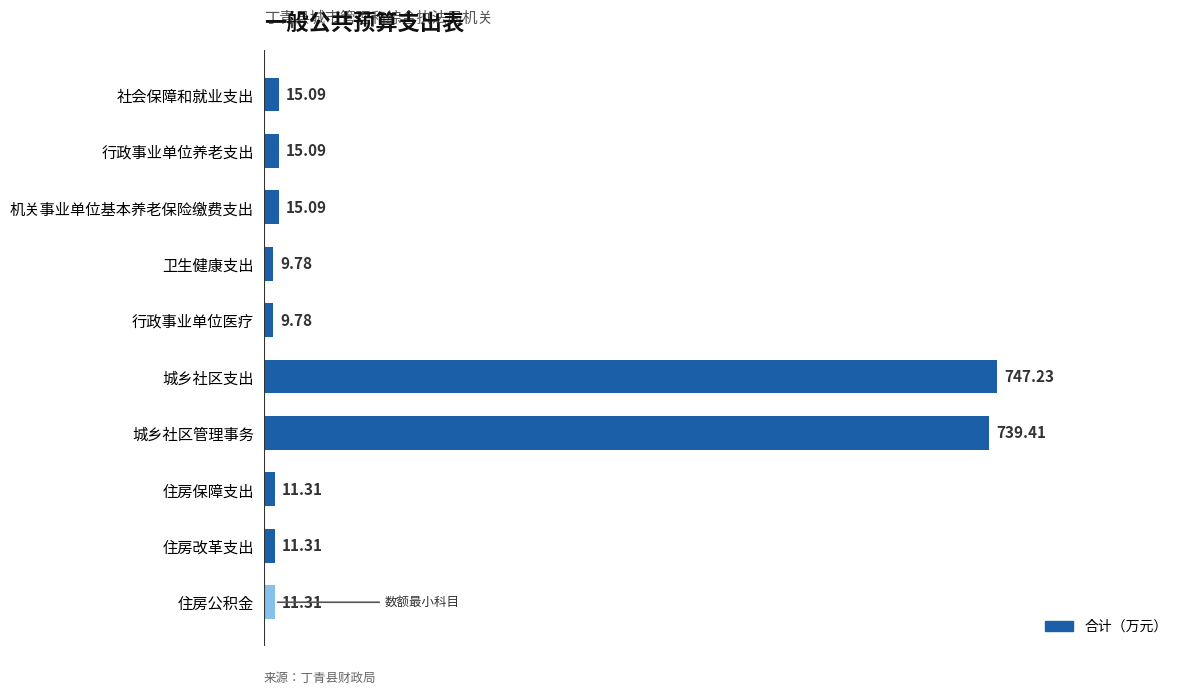

Which label corresponds to the largest value in the chart?

城乡社区支出